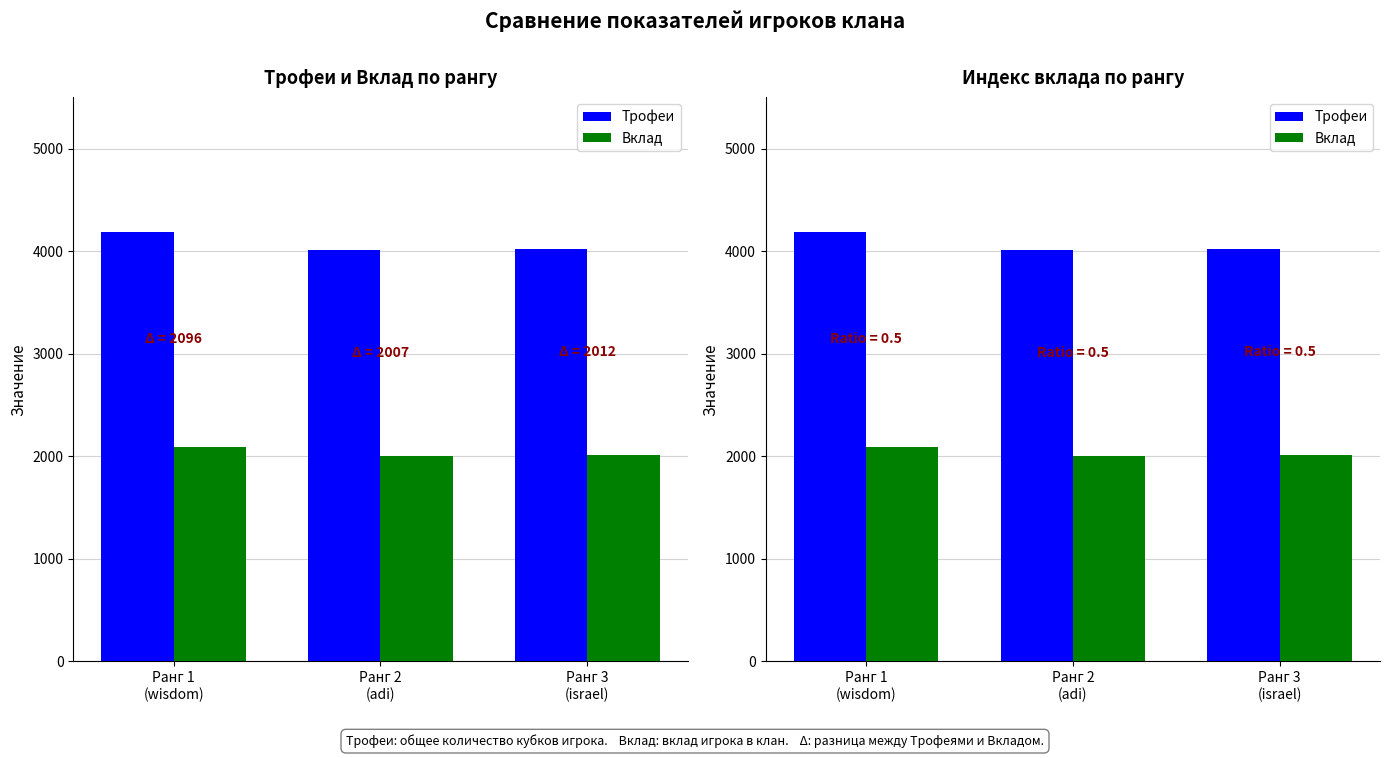

Is the value of Вклад at Ранг 2
(adi) greater than the value of Трофеи at Ранг 1
(wisdom)?

No